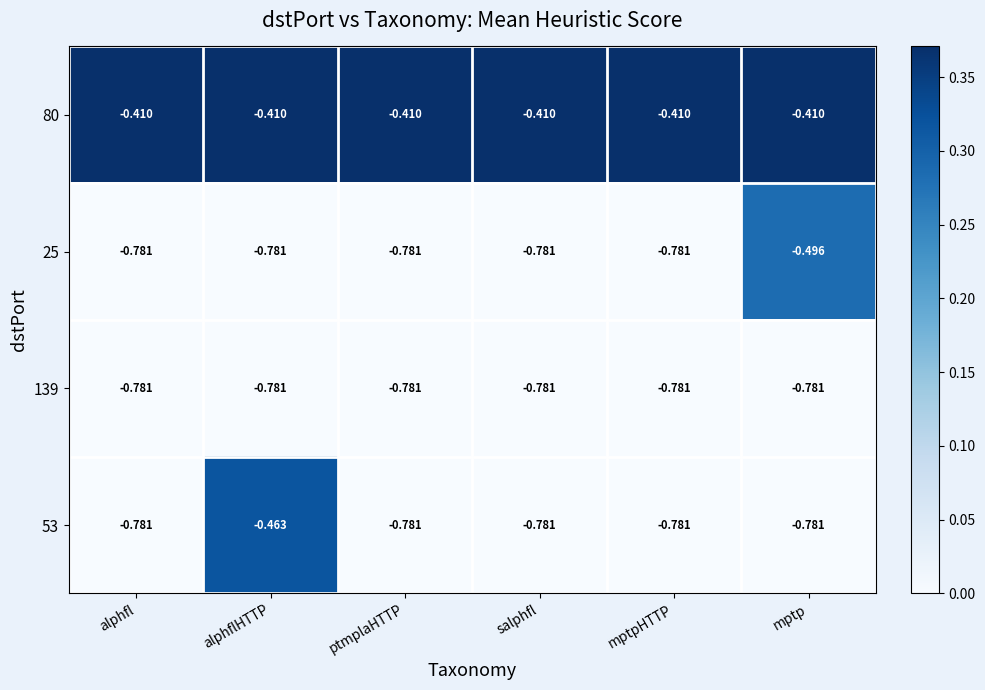

Which series has the largest range (max minus min)?

53